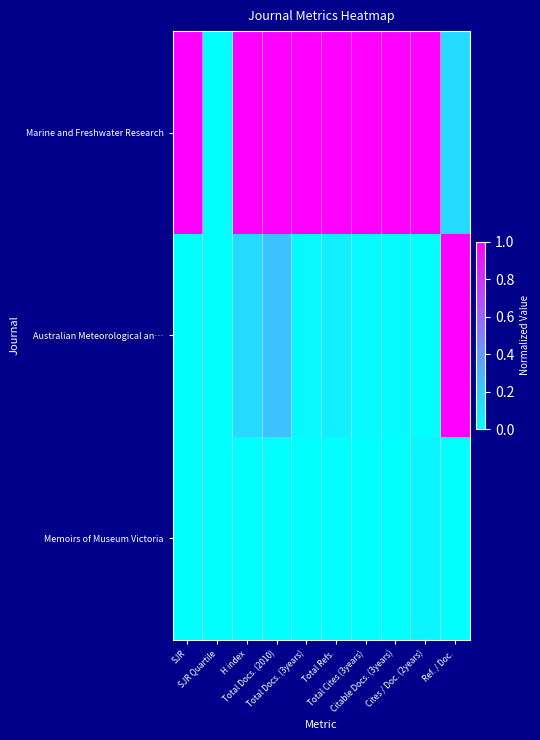

Which series has the largest total across all categories?

Marine and Freshwater Research